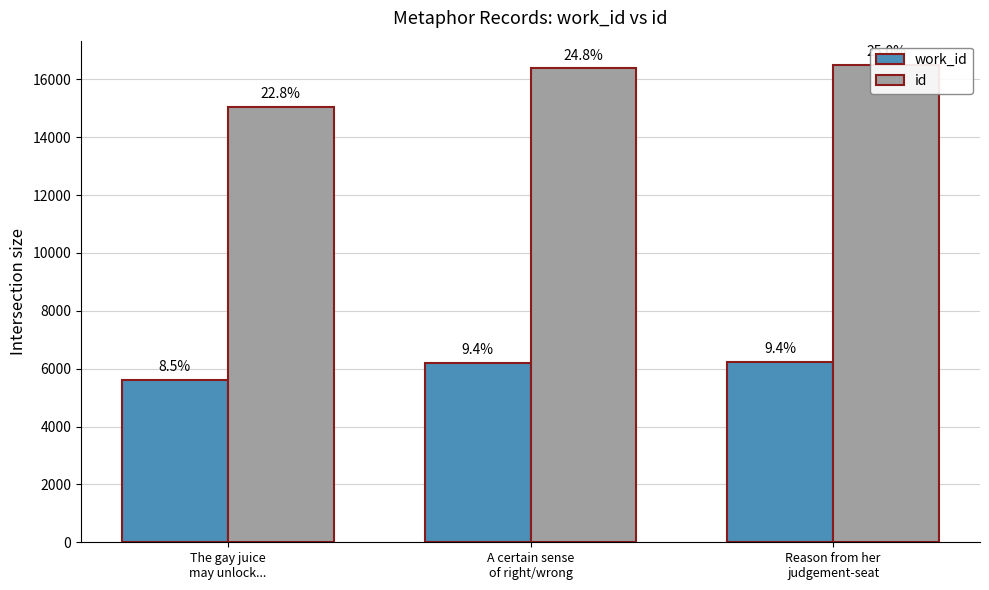

What is the lowest value of the work_id series?

5620